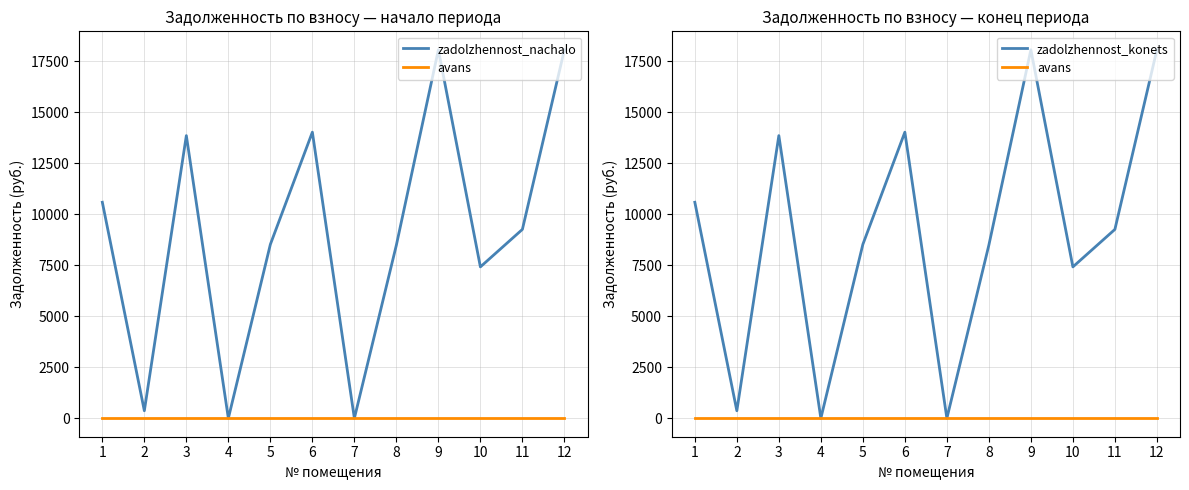

Reading right to left, what are all the values shown in this chart?

zadolzhennost_nachalo: 18051.3	9252.9	7415.8	18051.3	8484.3	0.0	14014.8	8518.0	0.0	13845.6	369.4	10581.6
avans: 0.0	0.0	0.0	0.0	0.0	0.0	0.0	0.0	0.0	0.0	0.0	0.0
zadolzhennost_konets: 18051.3	9252.9	7415.8	18051.3	8484.3	0.0	14014.8	8518.0	0.0	13845.6	369.4	10581.6